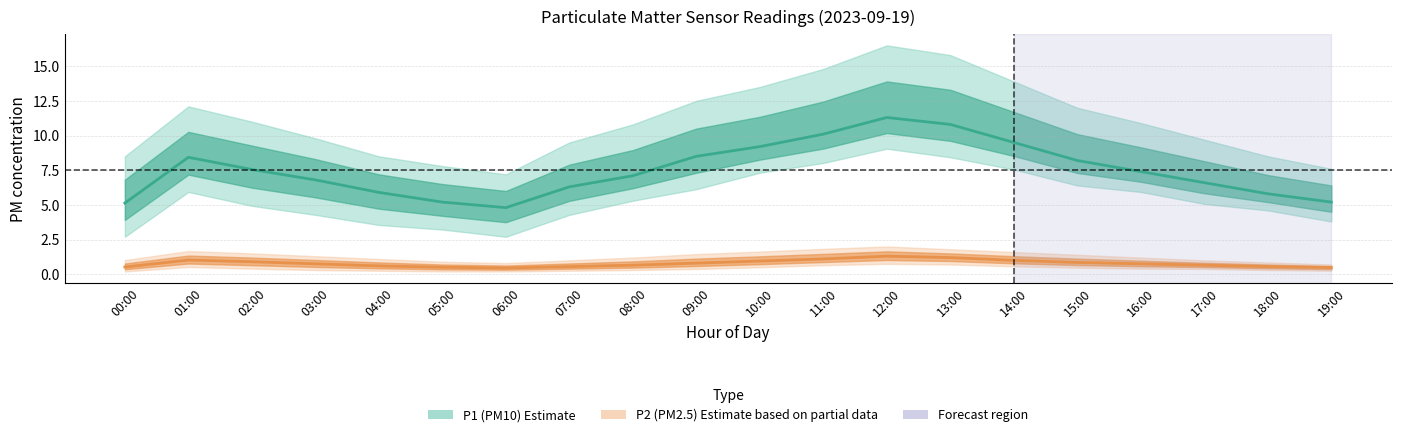

What is the difference between the second highest and minimum values in the P1 (PM10) series?

6.0